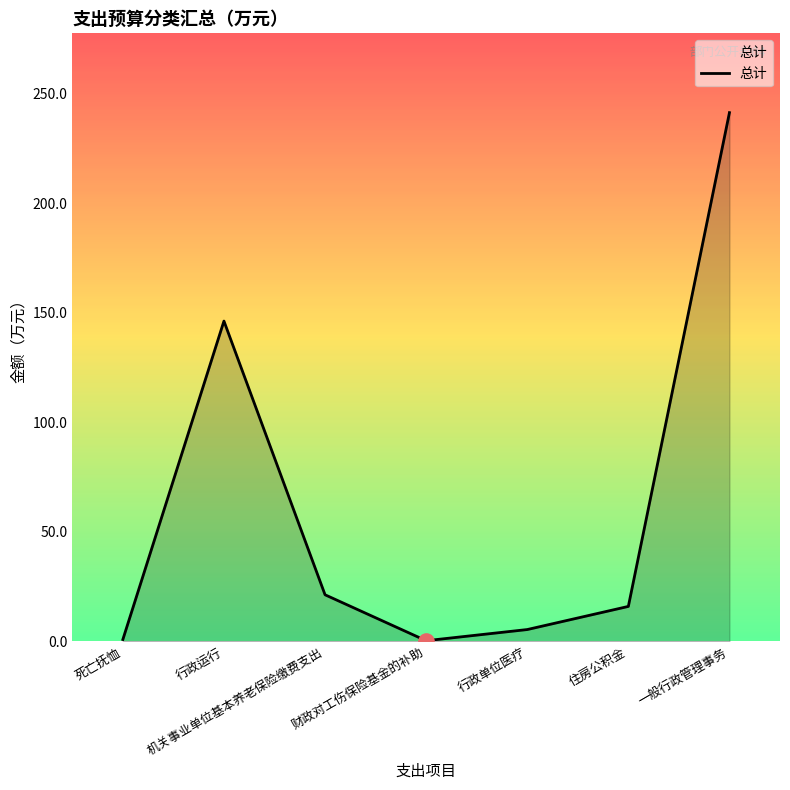

Which has a higher value, 一般行政管理事务 or 行政运行?

一般行政管理事务